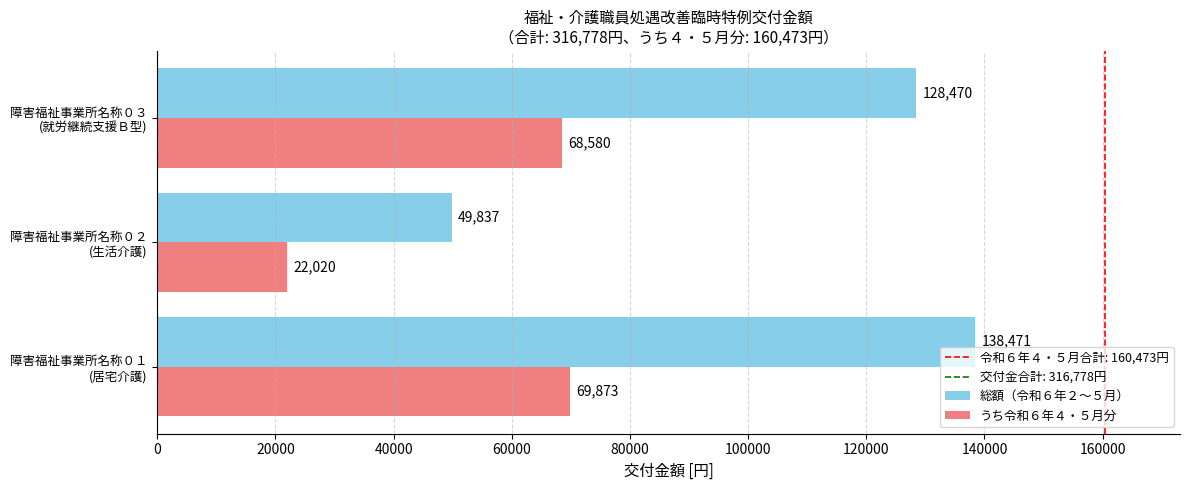

What is the difference between the maximum and minimum values in the 総額（令和６年２～５月） series?

88634